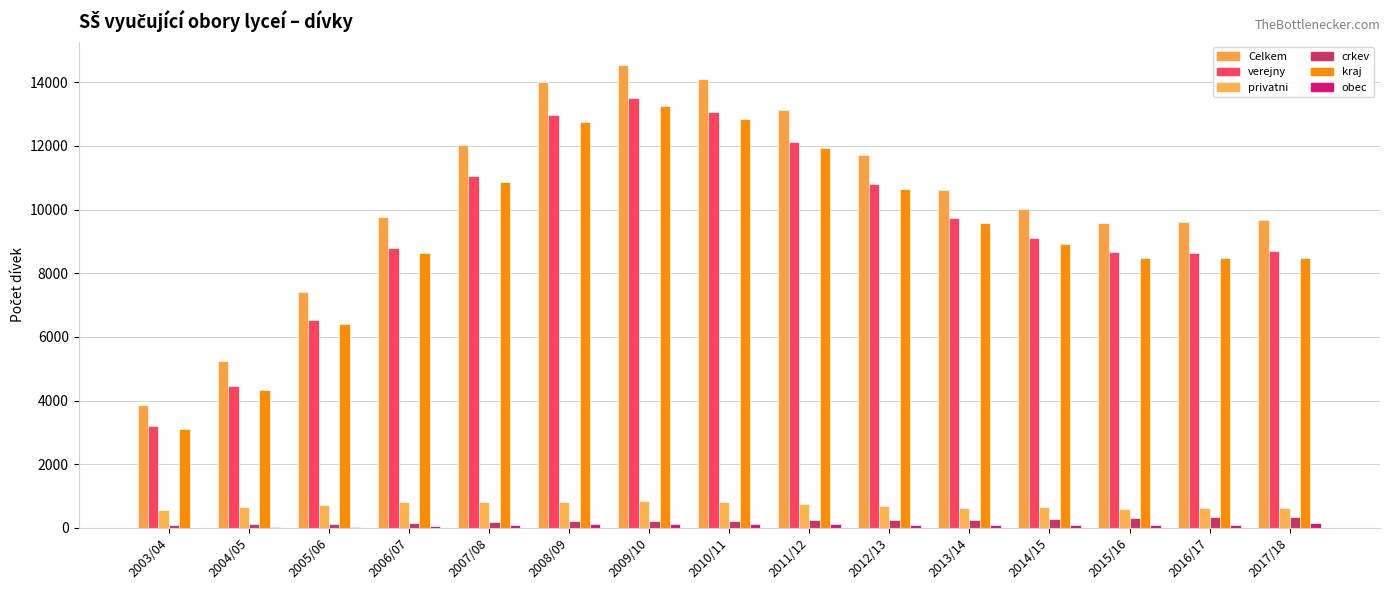

How many groups of bars are there?

15